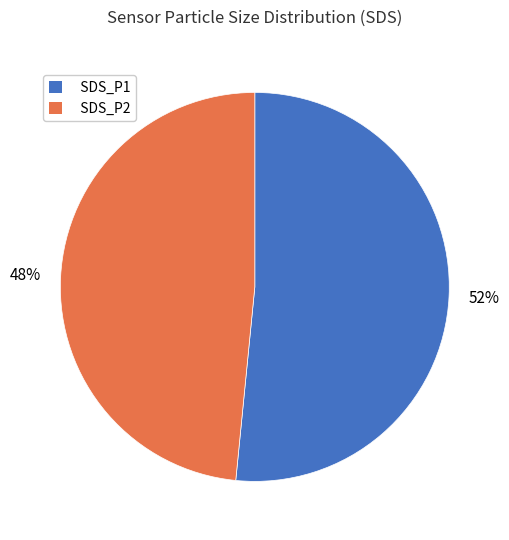

Is the sum of SDS_P1 and SDS_P2 greater than half?

Yes